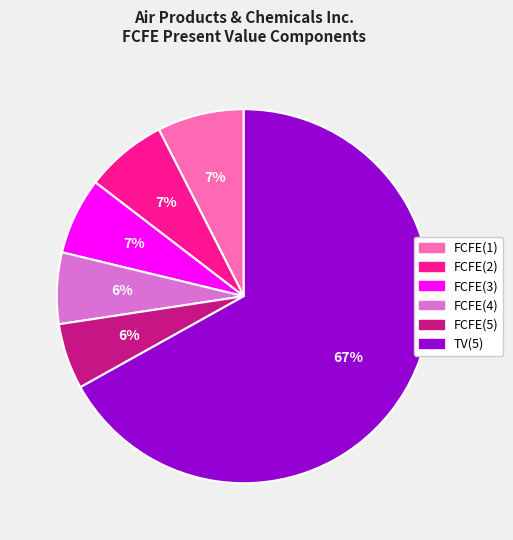

Which slice is the largest?

TV(5)